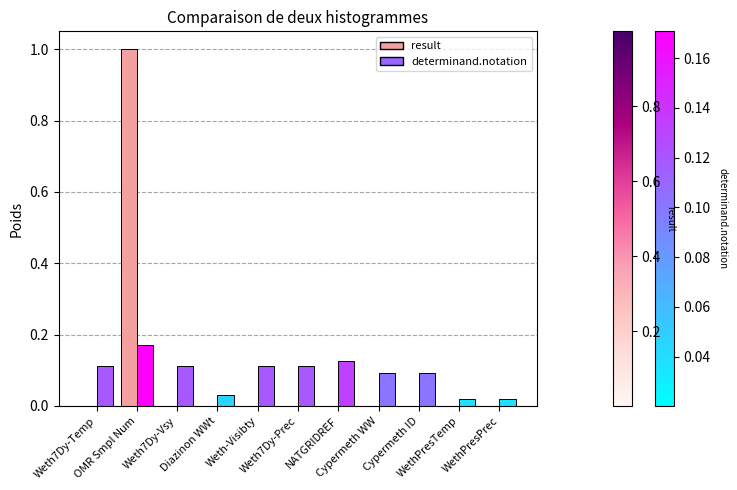

True or false: the data shows 0.0 at Cypermeth ID.

False